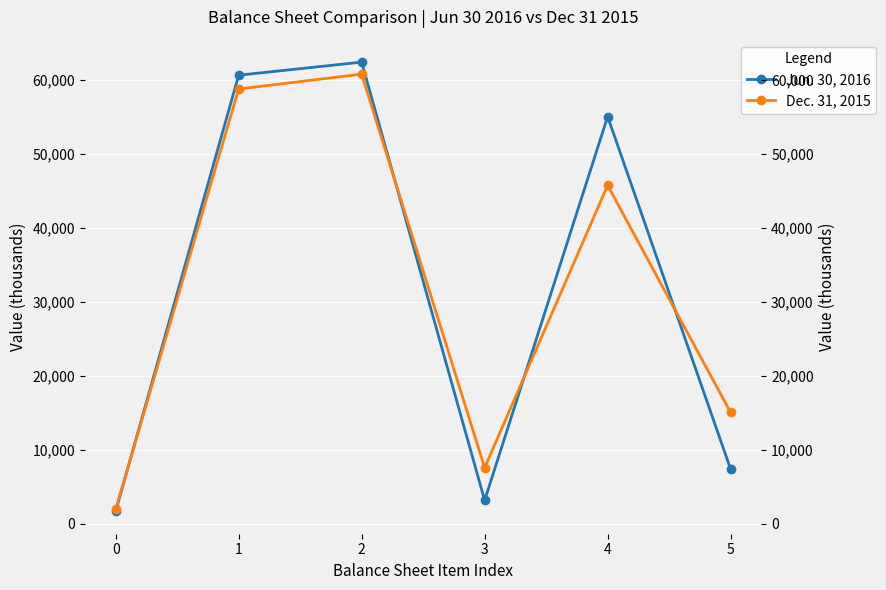

True or false: Dec. 31, 2015 and Jun. 30, 2016 intersect in this chart.

True